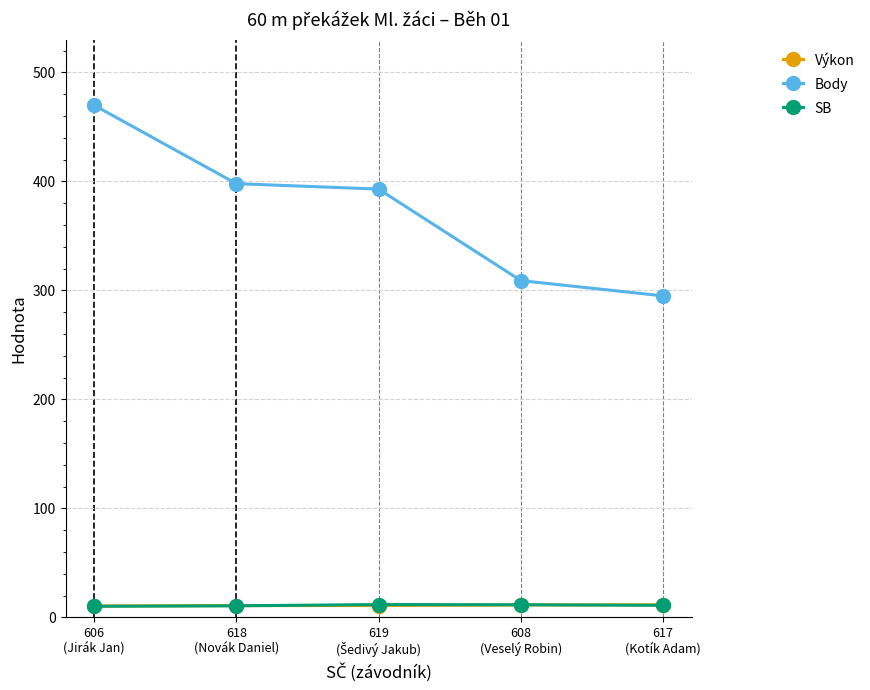

What is the maximum value for SB?

11.8